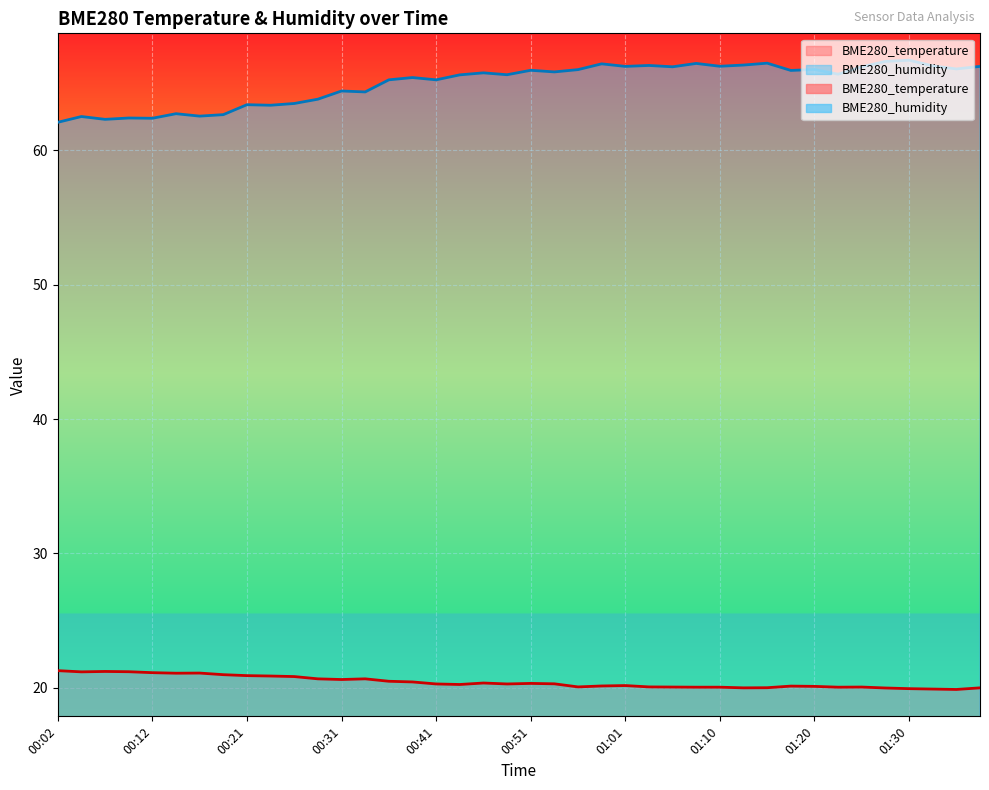

At which label does BME280_temperature reach its peak?

00:02